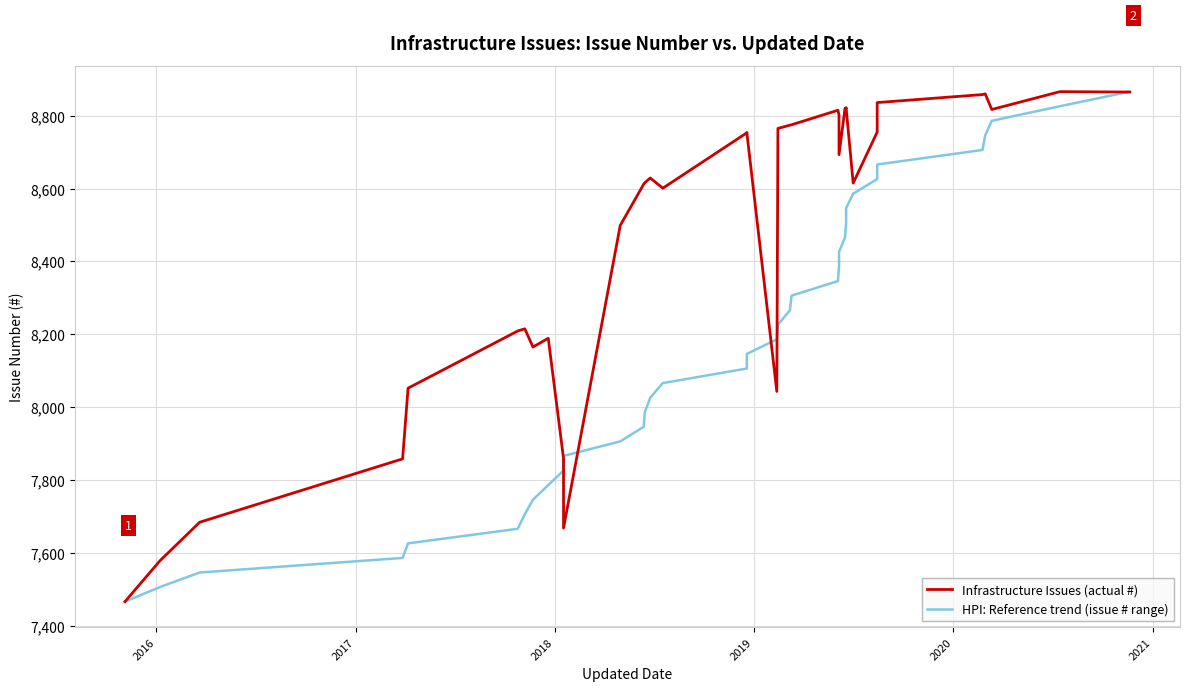

Which series has the widest spread of values?

Infrastructure Issues (actual #)